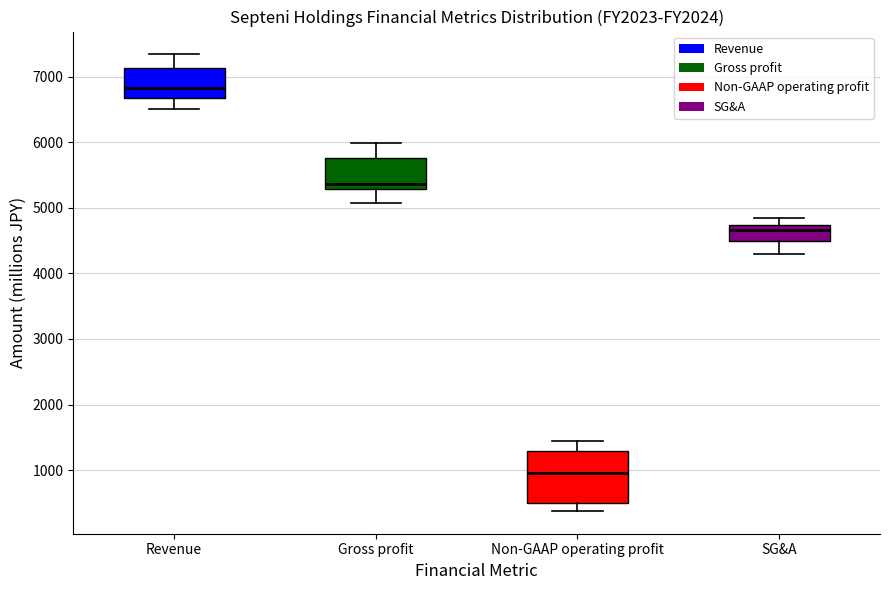

Reading left to right, read every box against the y-axis: the position of its median line, the range the box covers, and the ends of its whiskers. The values are not printed on the chart, so give them approximately, as read against the axis.

Revenue: median 6800, box 6700 to 7100, whiskers 6500 to 7300
Gross profit: median 5400, box 5300 to 5800, whiskers 5100 to 6000
Non-GAAP operating profit: median 1000, box 500 to 1300, whiskers 400 to 1400
SG&A: median 4700 (just below the box's upper edge), box 4500 to 4700, whiskers 4300 to 4900